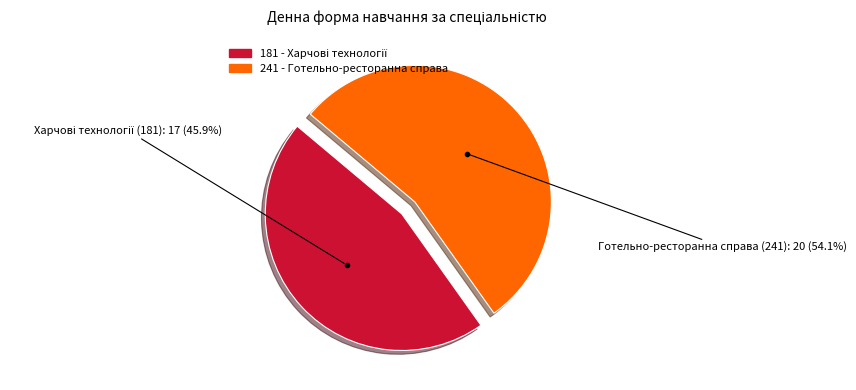

Is it true that 181 is 46% of the pie?

True